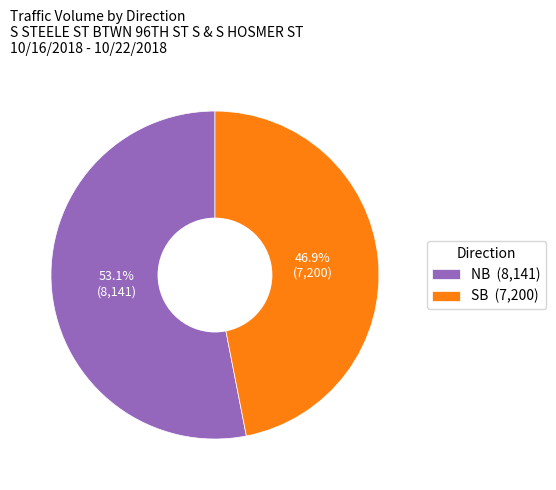

What is the majority slice?

NB